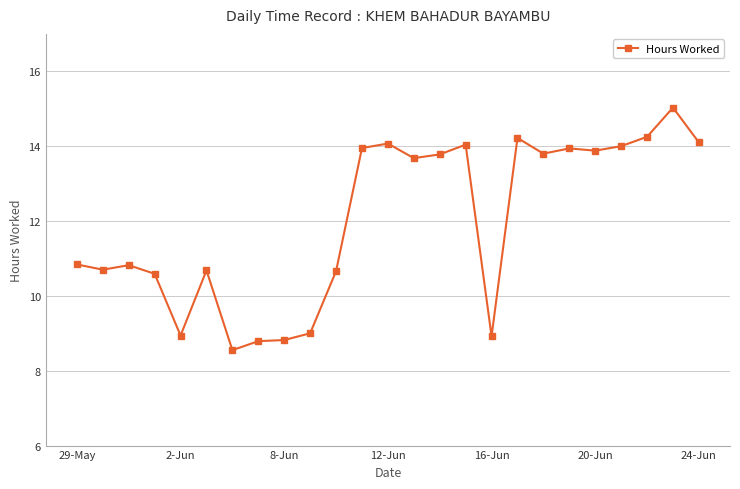

What is the value of the 1st point from the left?

10.8